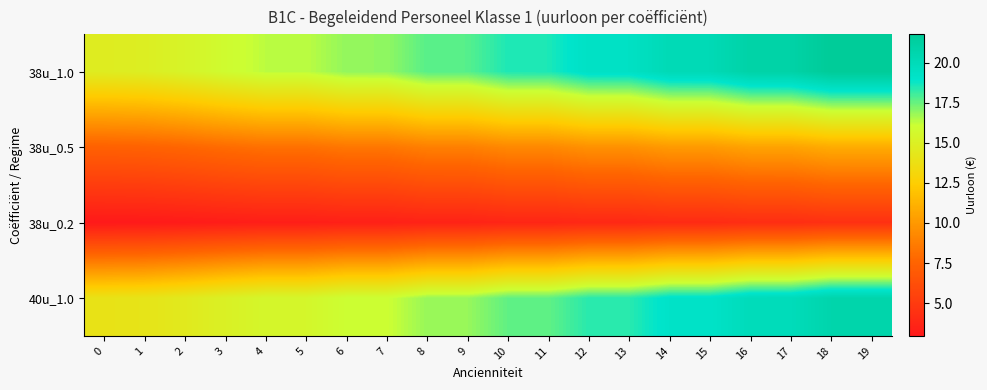

At 10, list the series in order from largest to smallest.

38u_1.0, 40u_1.0, 38u_0.5, 38u_0.2